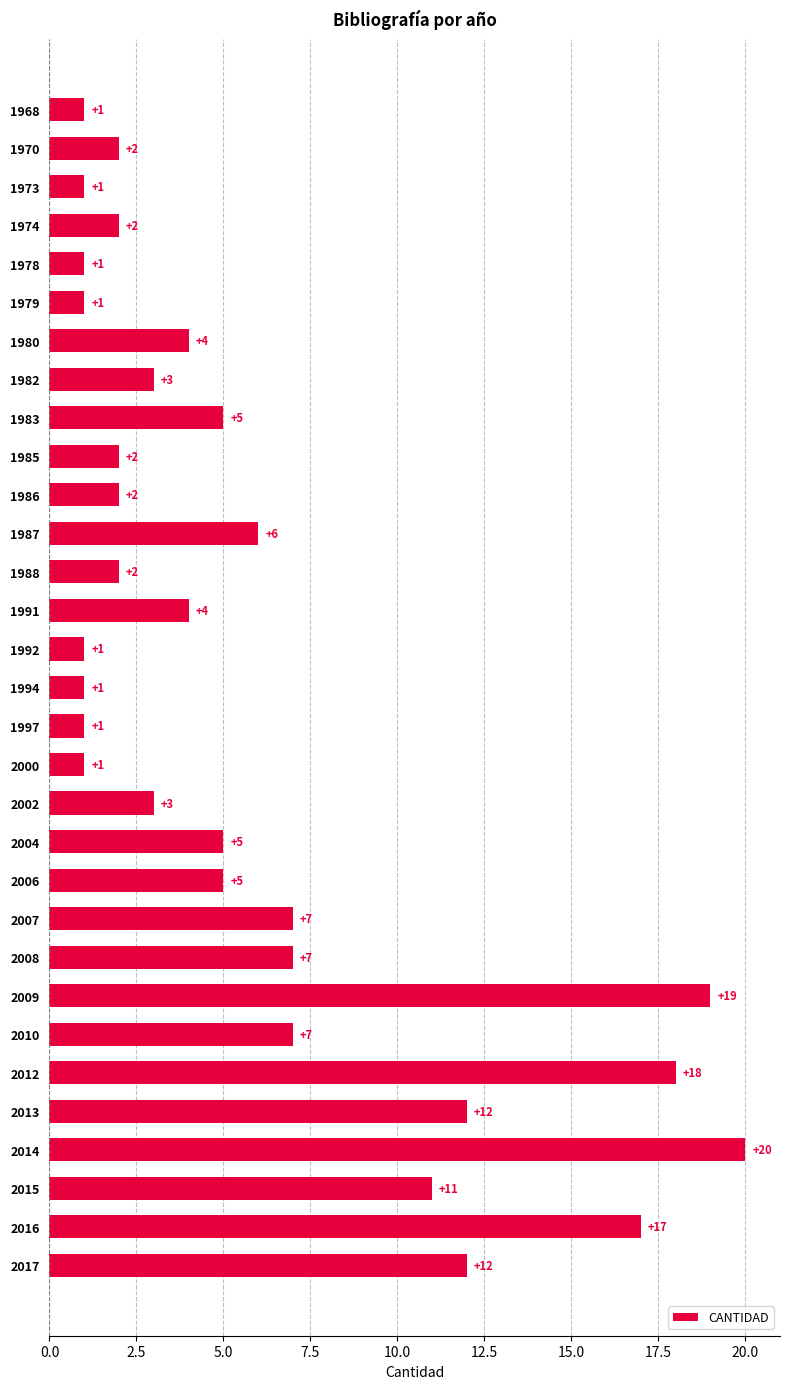

What is the smallest value displayed?

1